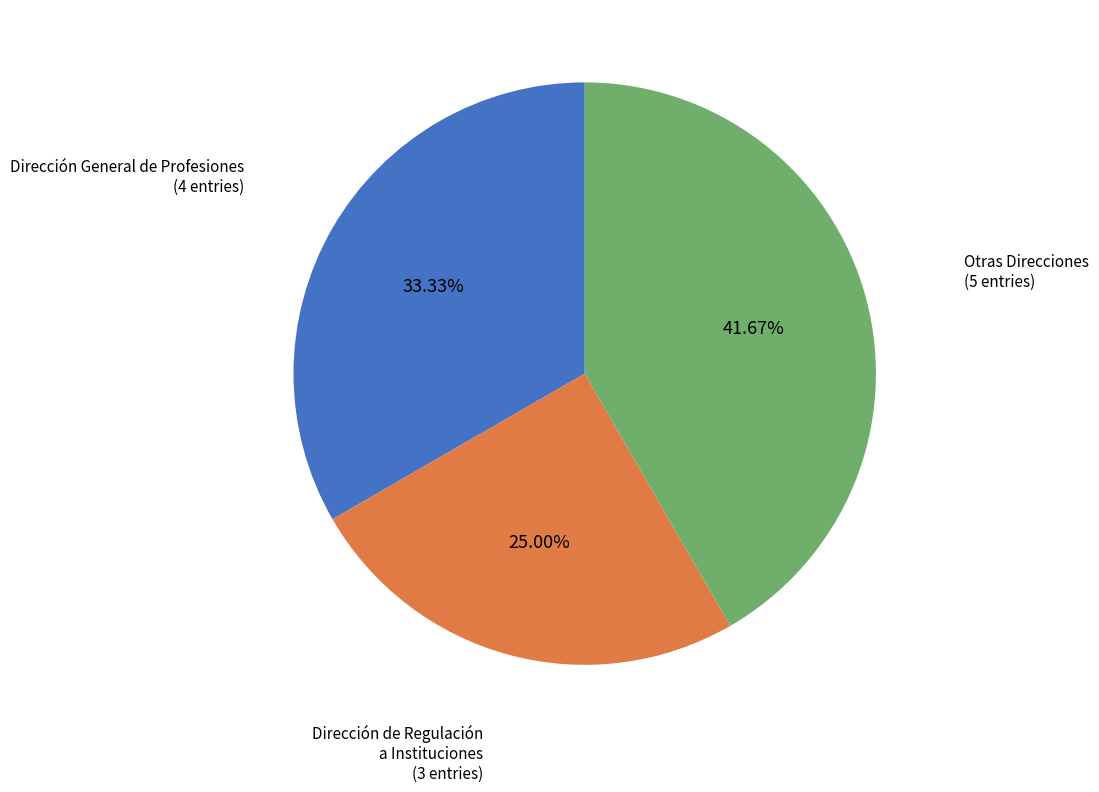

Is there any slice that represents more than half of the pie?

No